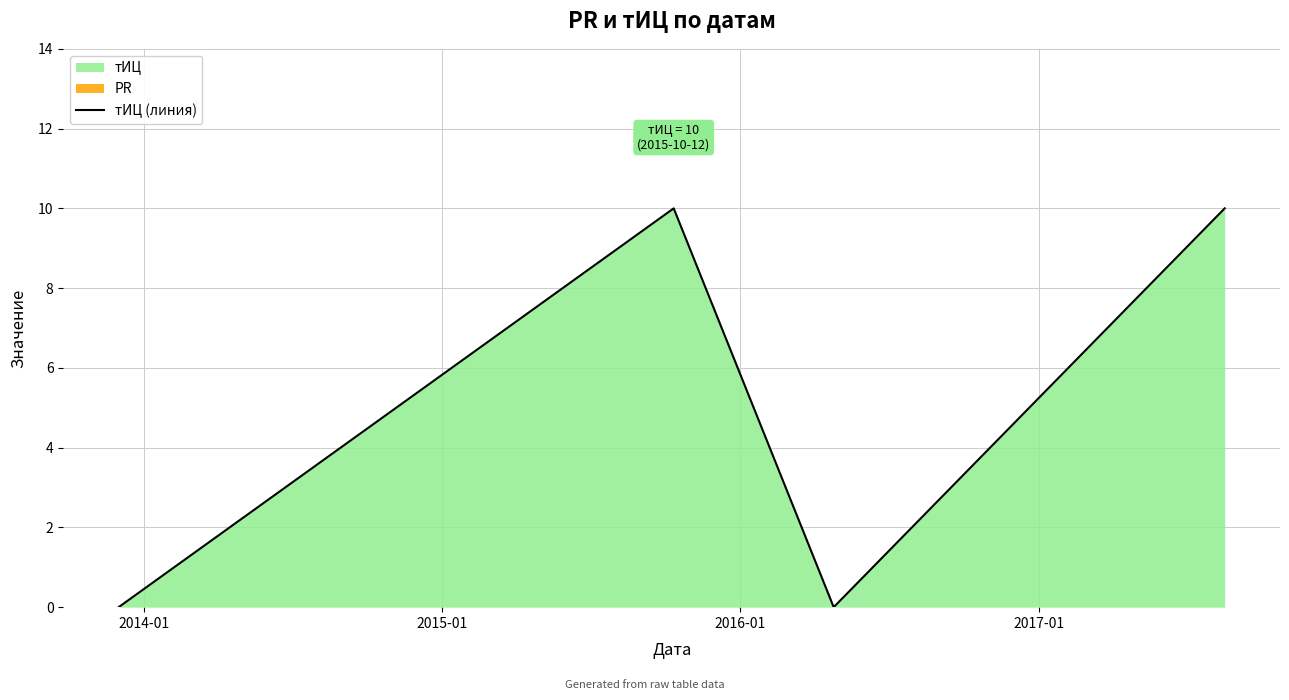

Reading left to right, list all the values displayed in this chart.

0	10	0	10